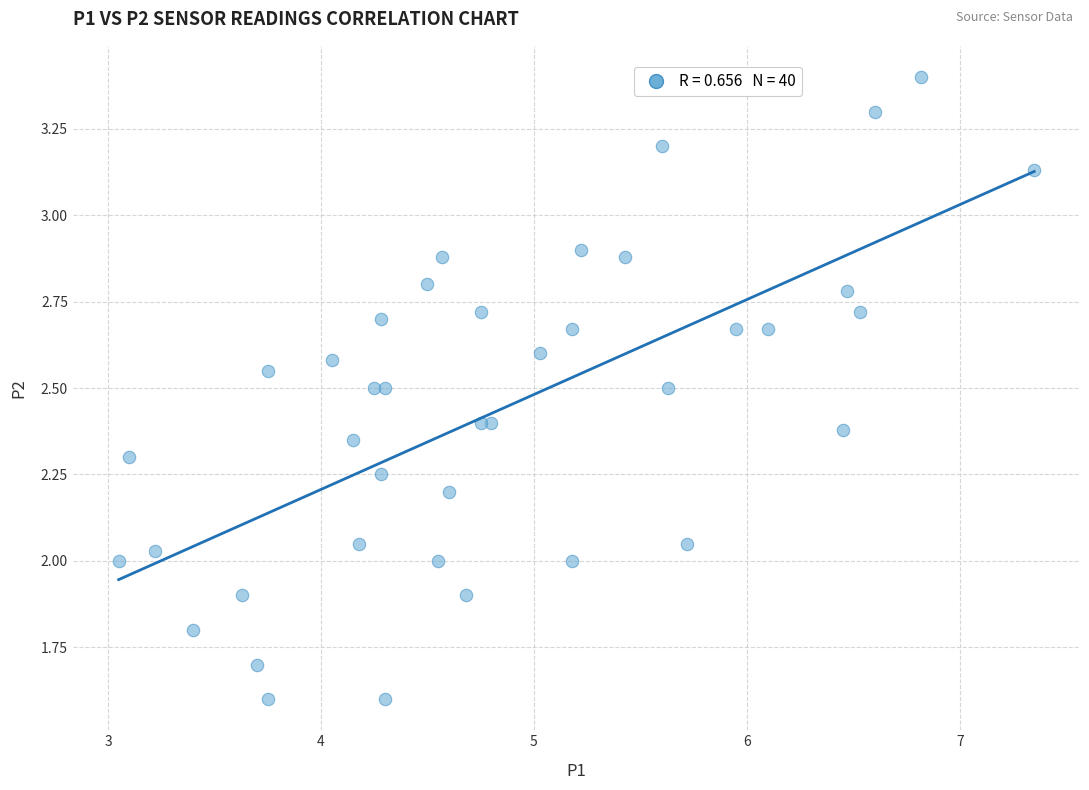

What is the range of Y values (max minus min)?

1.8